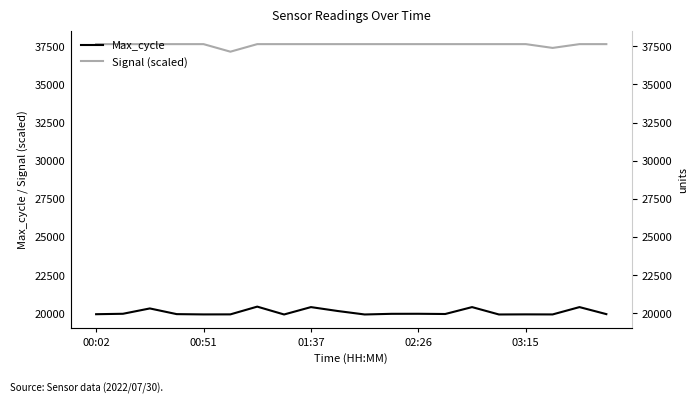

What is the label of the 2nd point from the left?

00:51